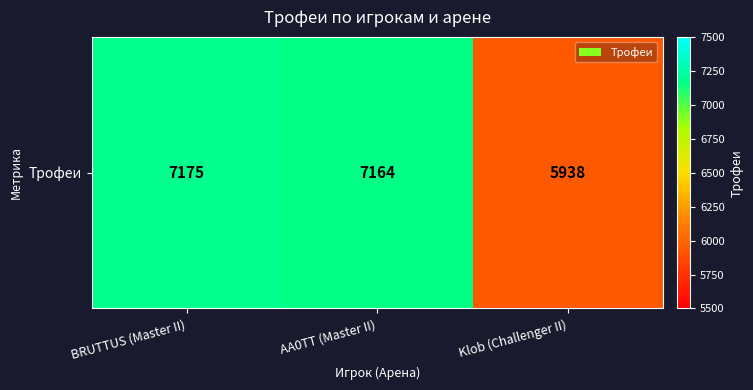

The chart shows a value of 5938 at Klob (Challenger II). True or false?

True